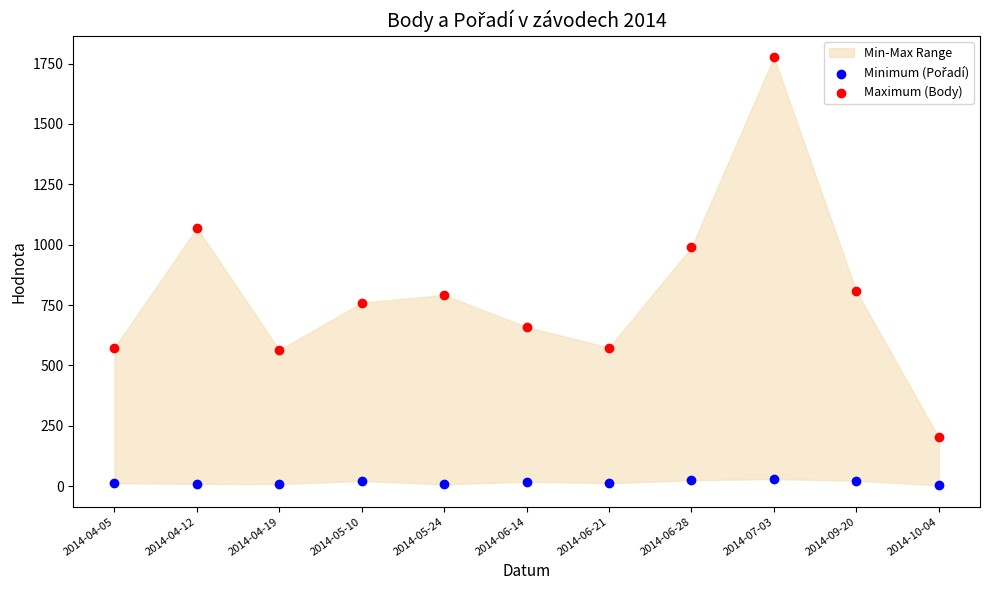

Across all data points, what is the range of Y values (max minus min)?

1772